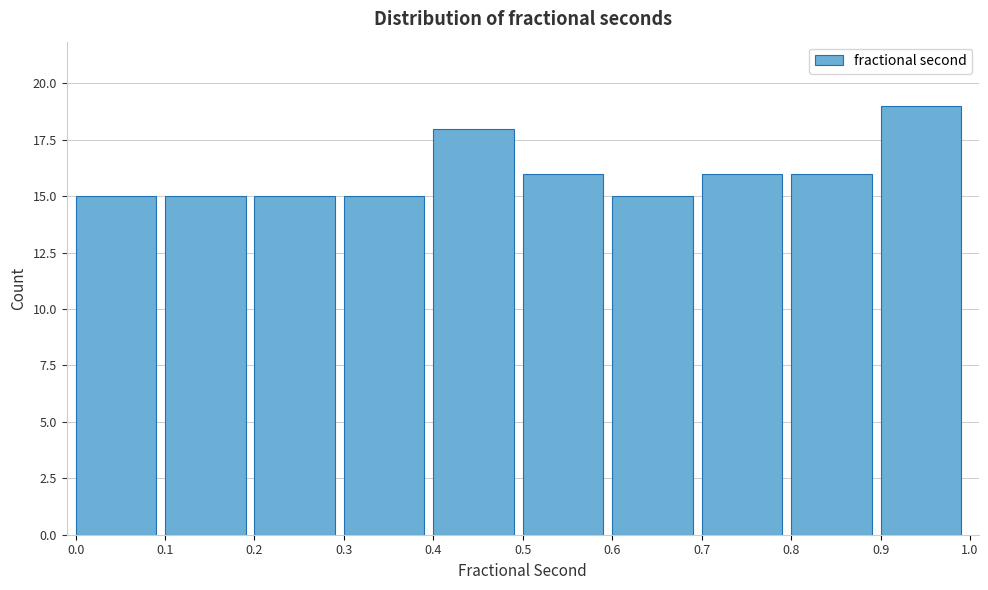

What is the height of the bar covering 0.4 to 0.5 on the x-axis? The values are not printed on the chart, so give them approximately, as read against the axis.

18